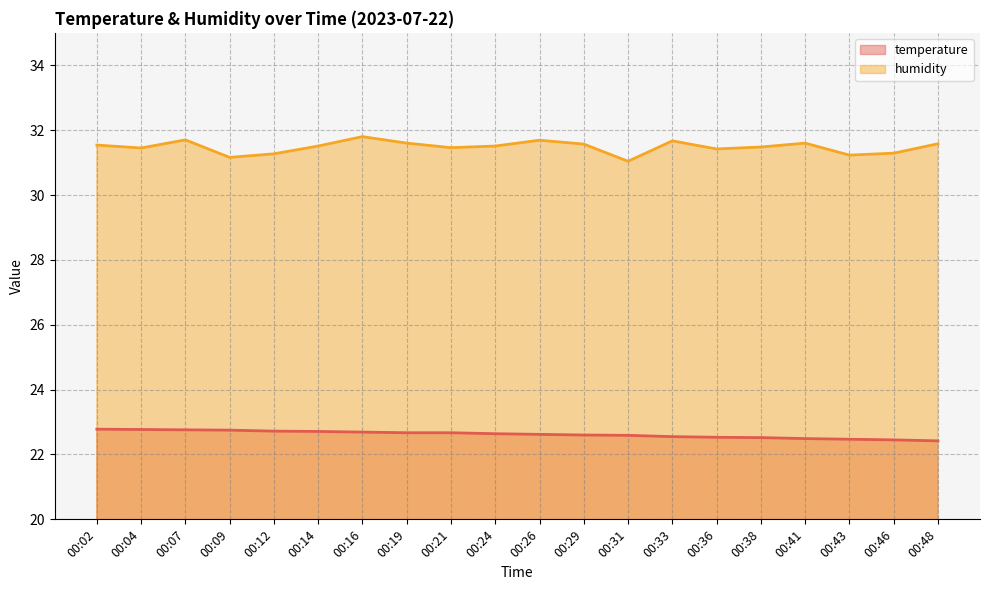

How many interior local valleys does the humidity series have?

6